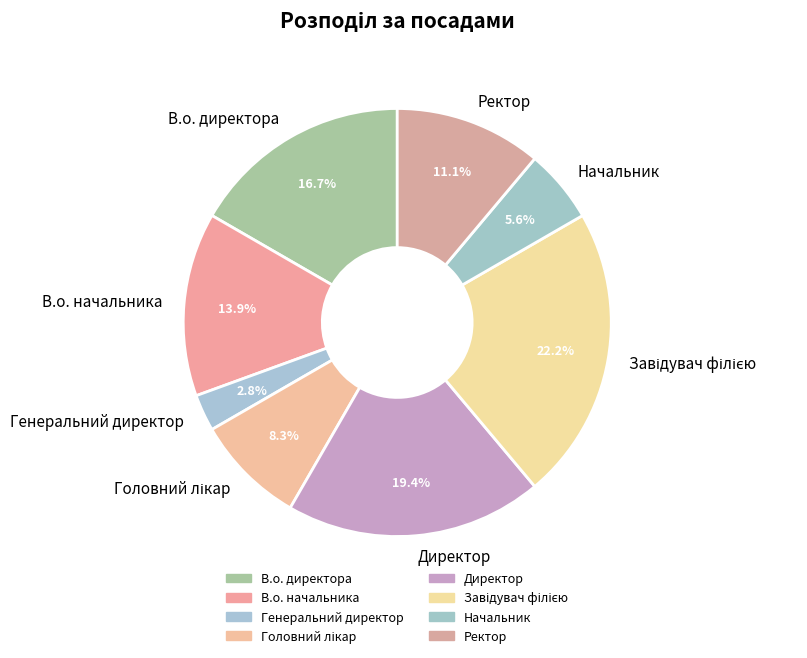

How many segments does this pie chart have?

8